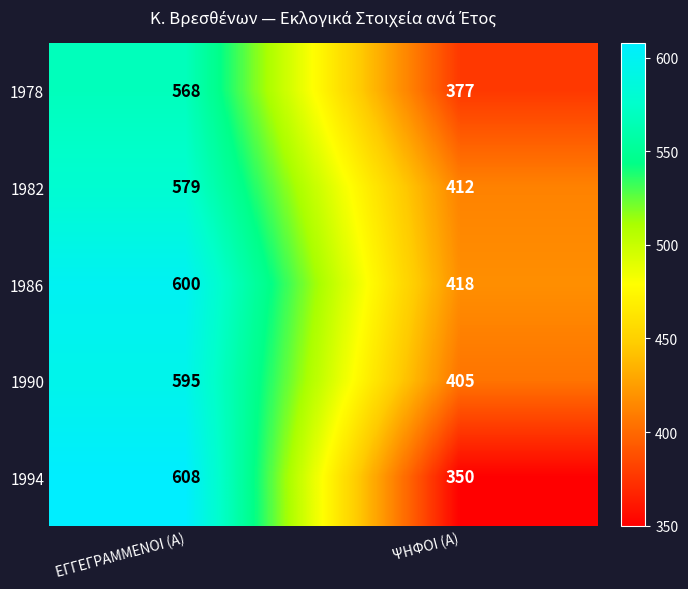

What is the sum of all 1982 values?

991